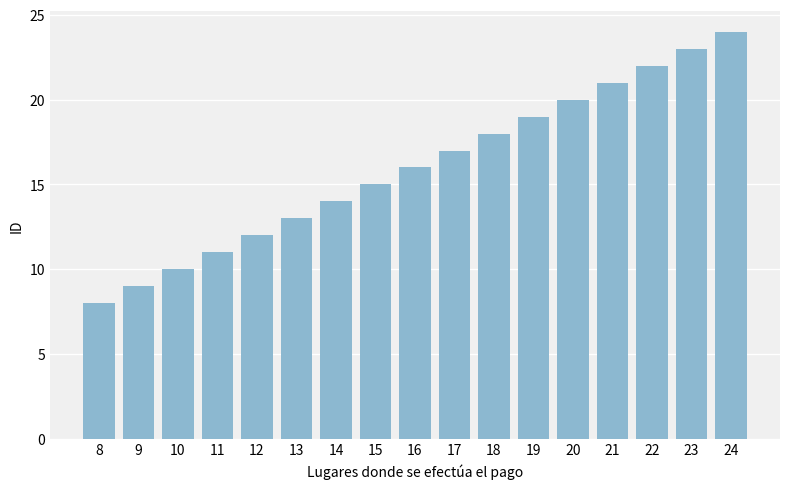

Where is the data nearest to the value 16?

16